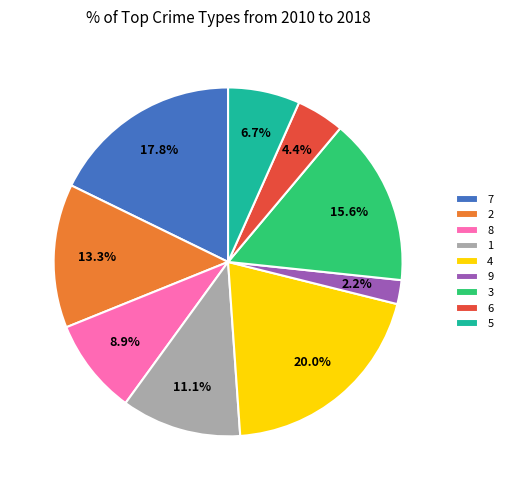

Between 3 and 4, which is larger?

4